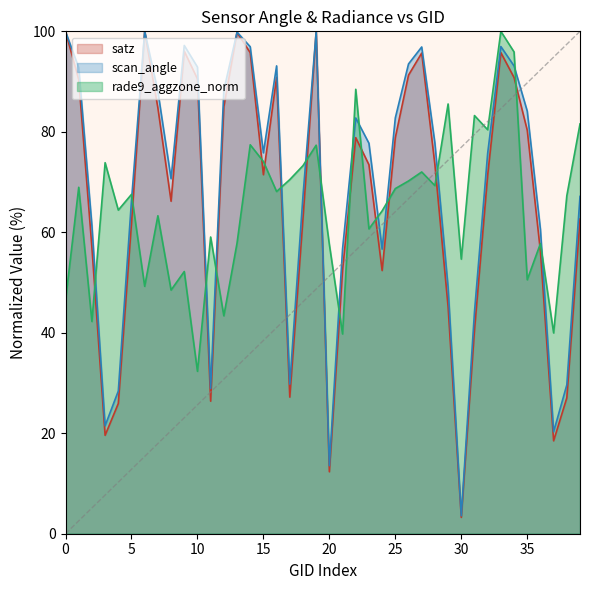

True or false: scan_angle has a value of 102.5 at 133316.

False